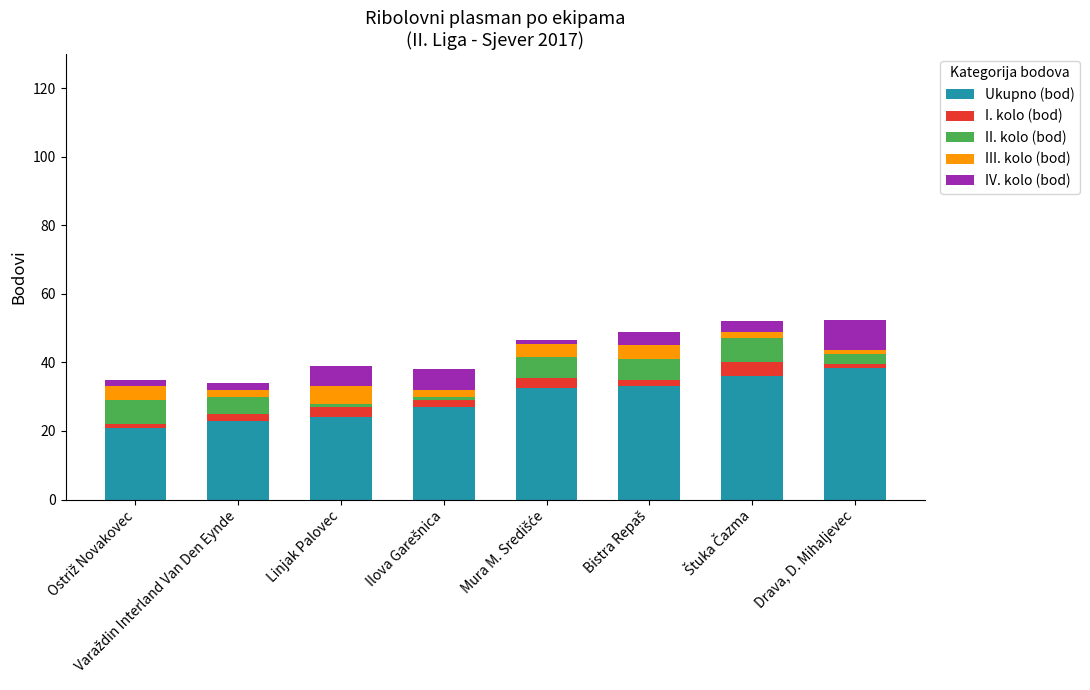

What is the highest value of the Ukupno (bod) series?

38.5